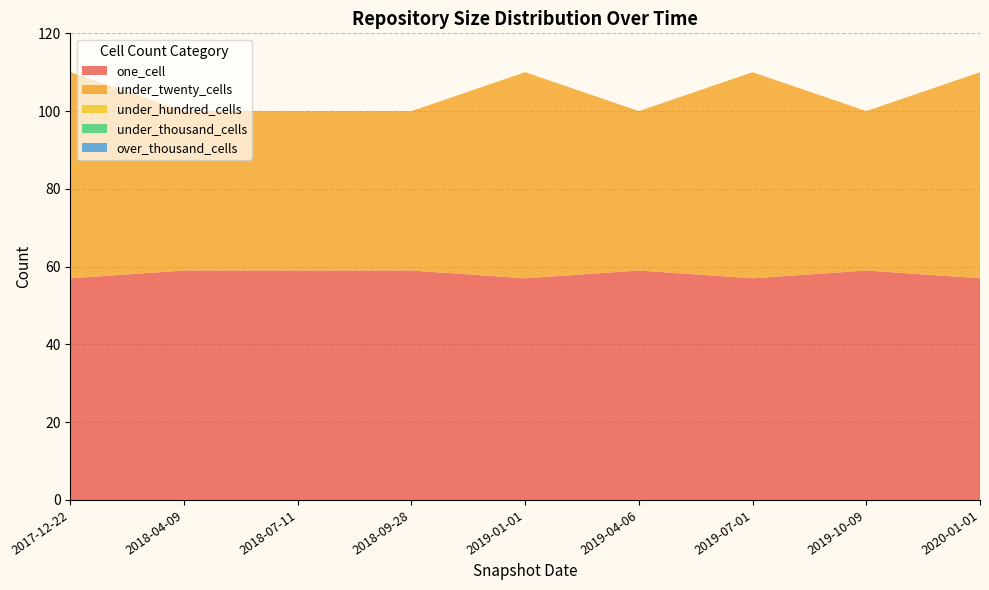

Reading right to left, extract all data points from this chart.

one_cell: 57	59	57	59	57	59	59	59	57
under_twenty_cells: 53	41	53	41	53	41	41	41	53
under_hundred_cells: 0	0	0	0	0	0	0	0	0
under_thousand_cells: 0	0	0	0	0	0	0	0	0
over_thousand_cells: 0	0	0	0	0	0	0	0	0